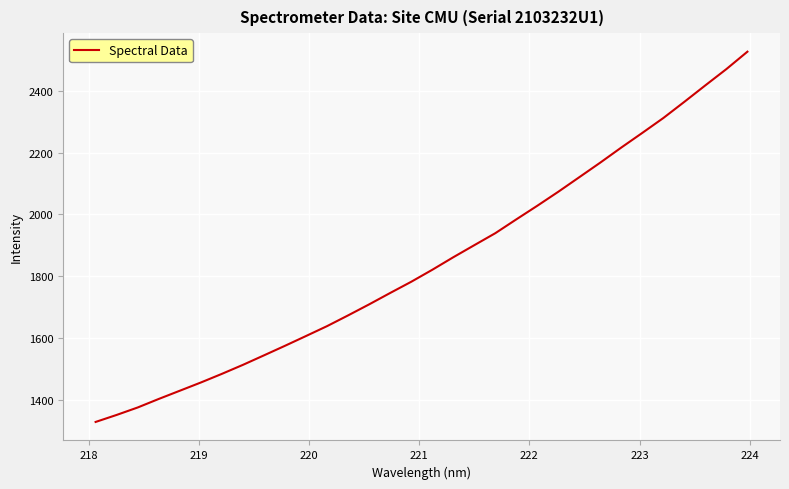

What is the greatest value displayed?

2527.0